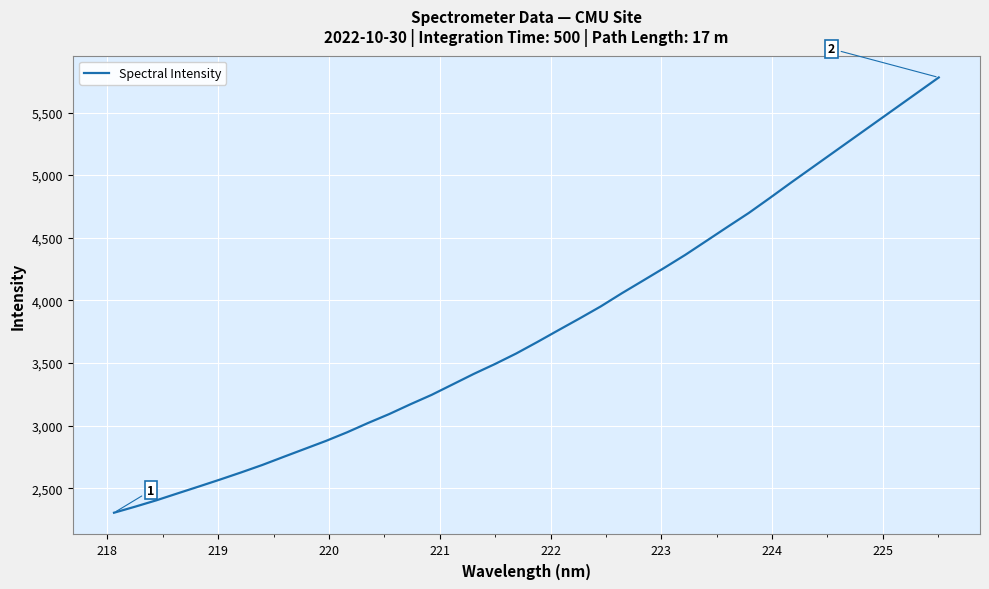

What is the maximum value shown in the chart?

5780.0